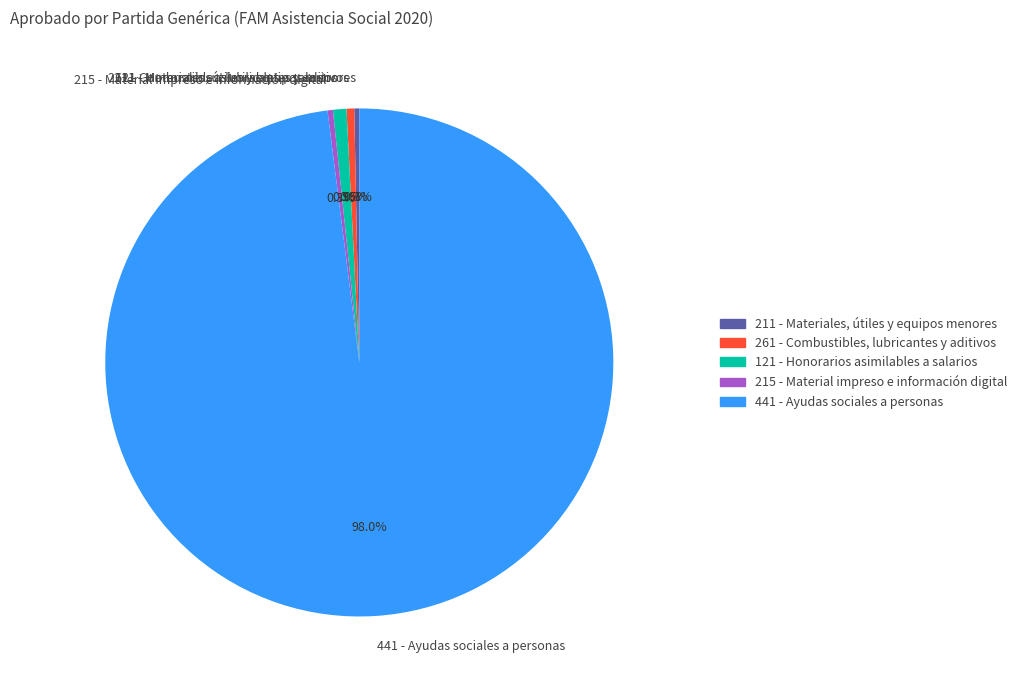

How many slices are in this pie chart?

5